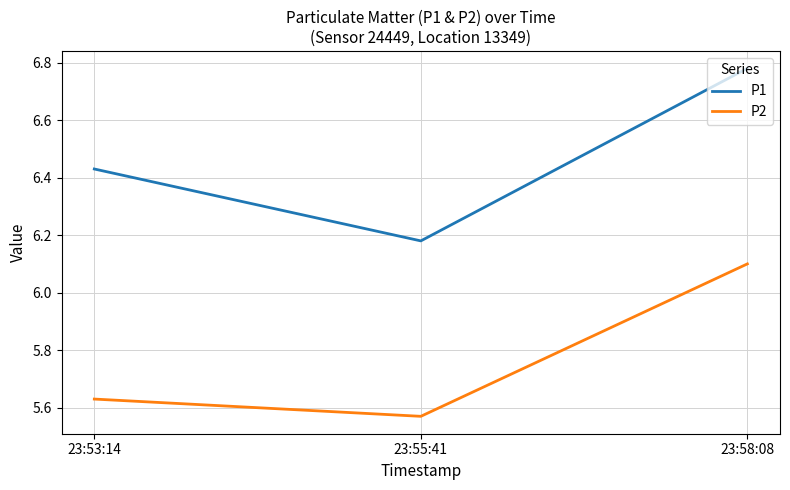

Rank the series by their average value, from highest to lowest.

P1, P2